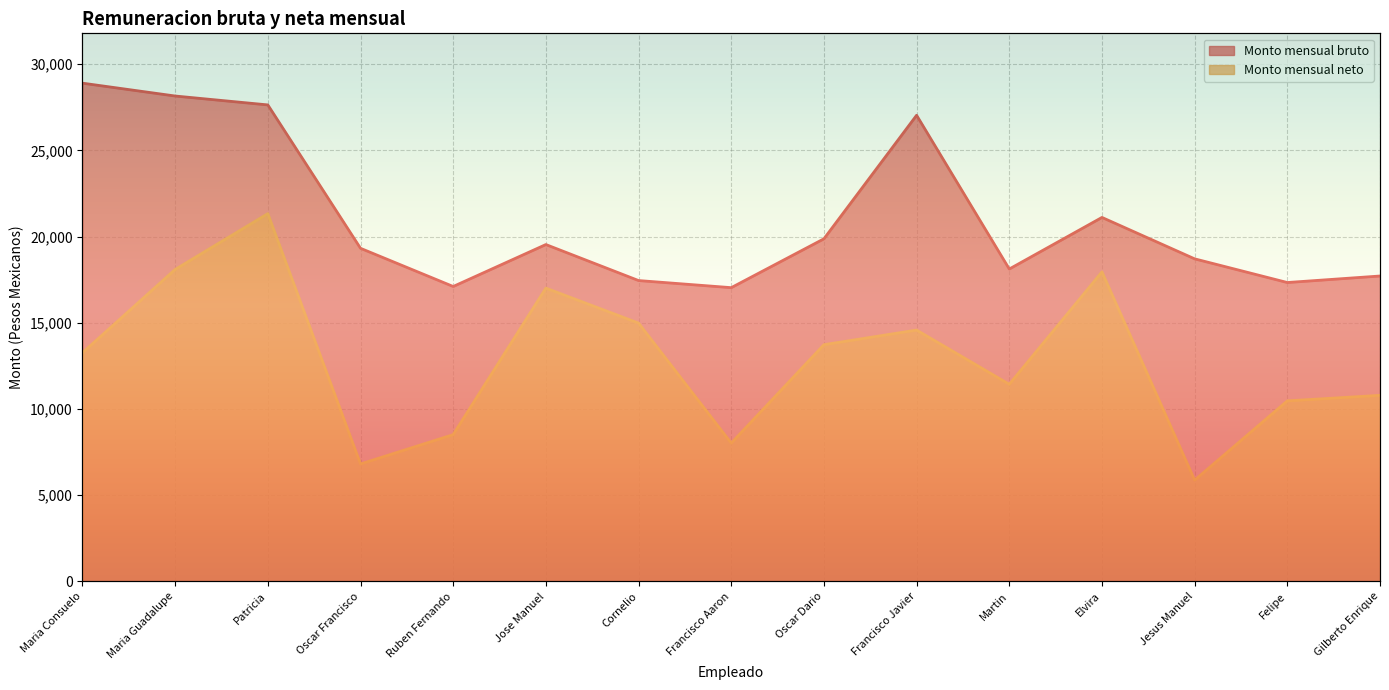

How many interior local valleys does the Monto mensual bruto series have?

4